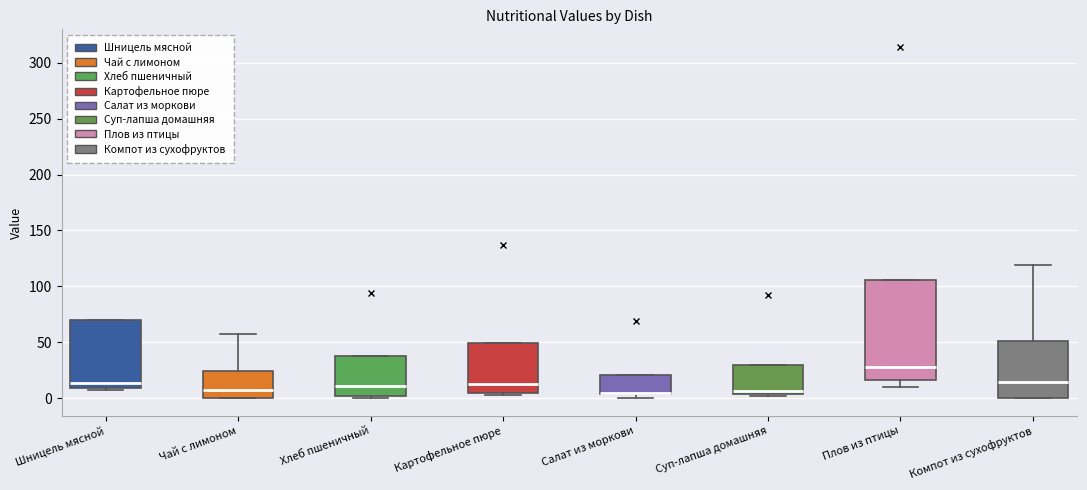

Reading left to right, read every box against the y-axis: the position of its median line, the range the box covers, and the ends of its whiskers. The values are not printed on the chart, so give them approximately, as read against the axis.

Шницель мясной: median 15, box 10 to 70, whiskers 10 (just below the box's lower edge) to 70
Чай с лимоном: median 5, box 0 to 25, whiskers 0 to 55
Хлеб пшеничный: median 10, box 0 to 40, whiskers 0 (just below the box's lower edge) to 40
Картофельное пюре: median 15, box 5 to 50, whiskers 5 to 50
Салат из моркови: median 5 (drawn on the box's lower edge), box 5 to 20, whiskers 0 to 20
Суп-лапша домашняя: median 5 (just above the box's lower edge), box 5 to 30, whiskers 0 to 30
Плов из птицы: median 25, box 15 to 105, whiskers 10 to 105
Компот из сухофруктов: median 15, box 0 to 50, whiskers 0 to 120